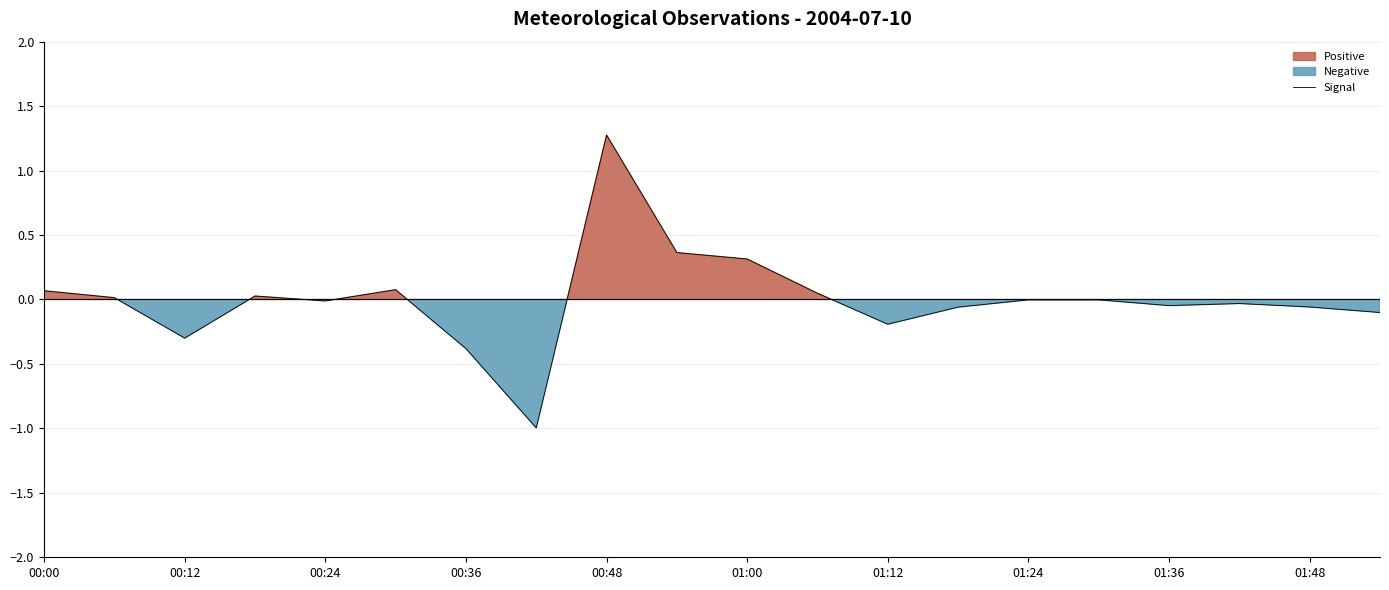

Does the chart have visible grid lines?

Yes